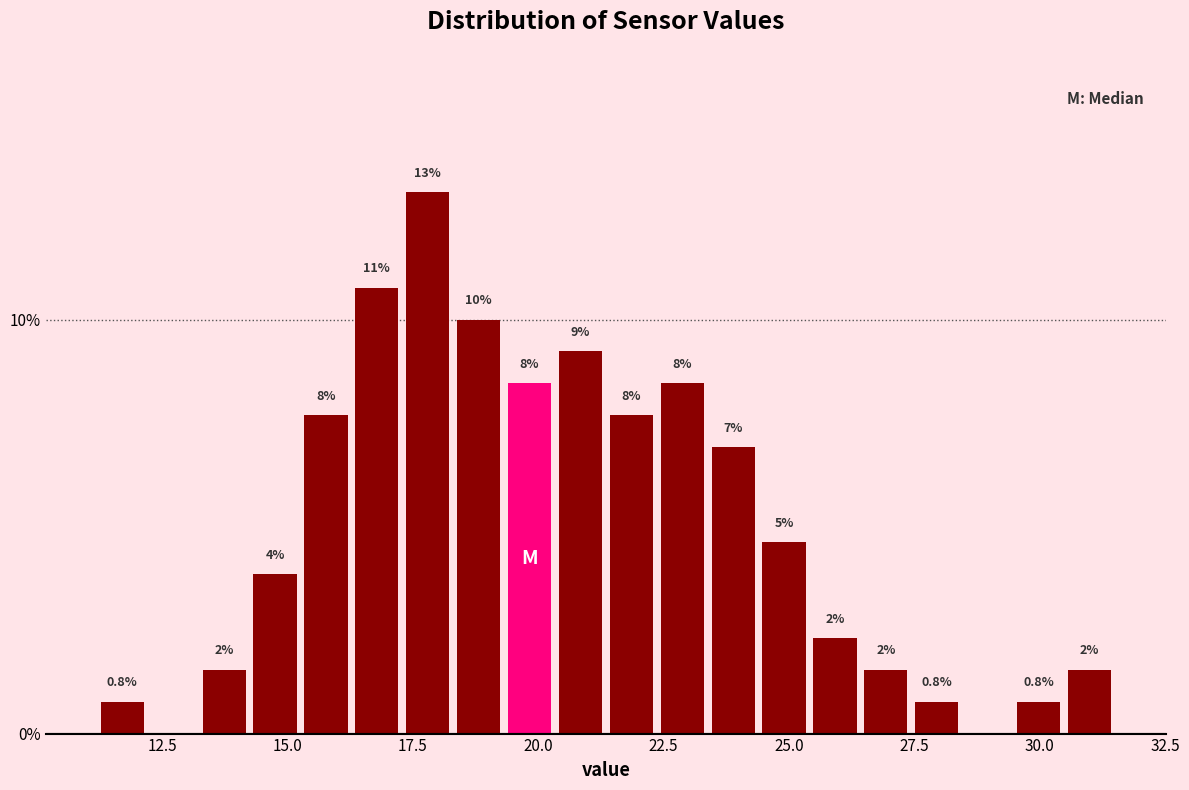

Read against the x-axis, roughly where is the centre of the tallest bar?

18.0